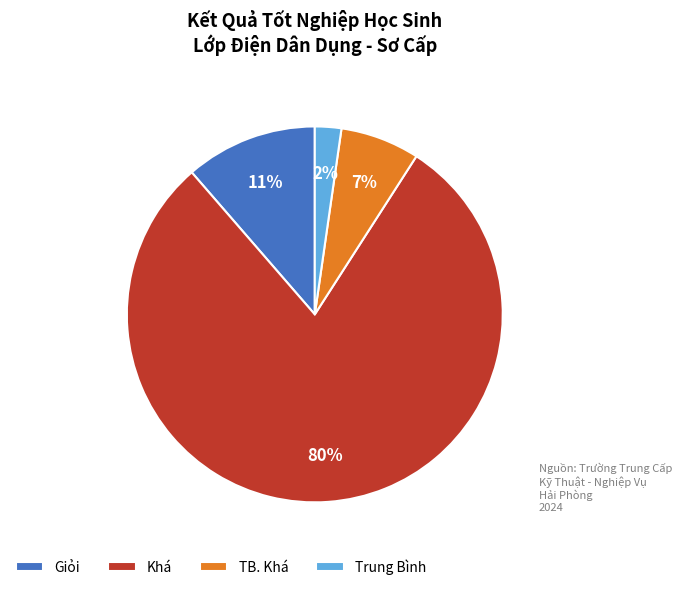

Do Khá and Trung Bình together represent more than half of the pie?

Yes